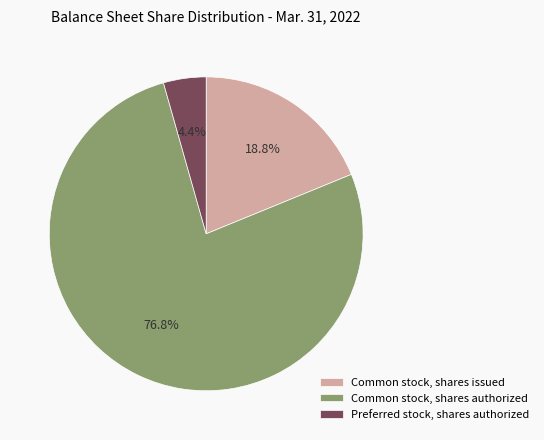

To the nearest percent, what percentage of the pie is Common stock, shares authorized?

77%